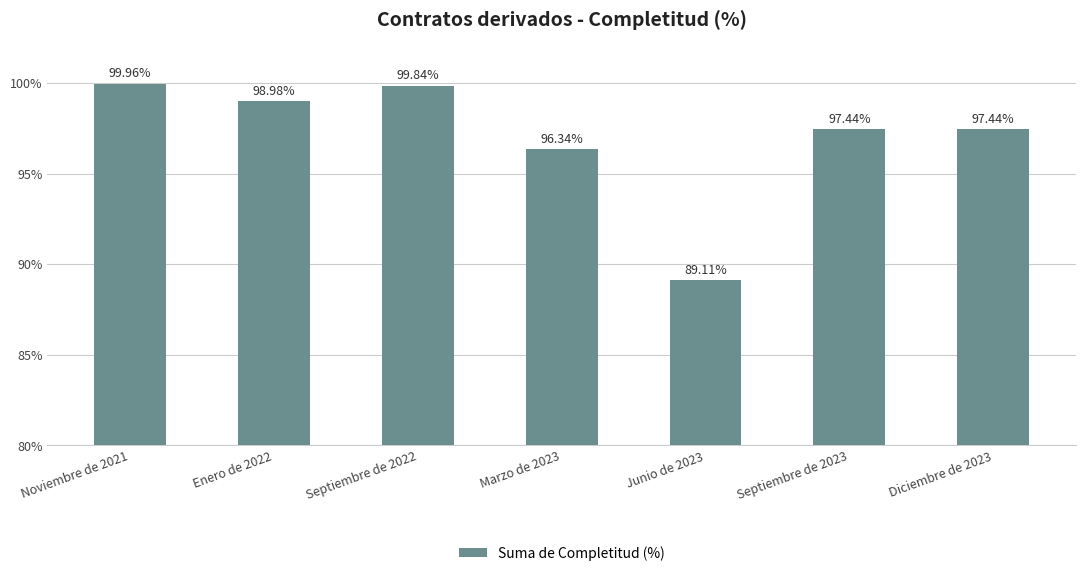

What is the difference between the values at Junio de 2023 and Septiembre de 2023?

8.3